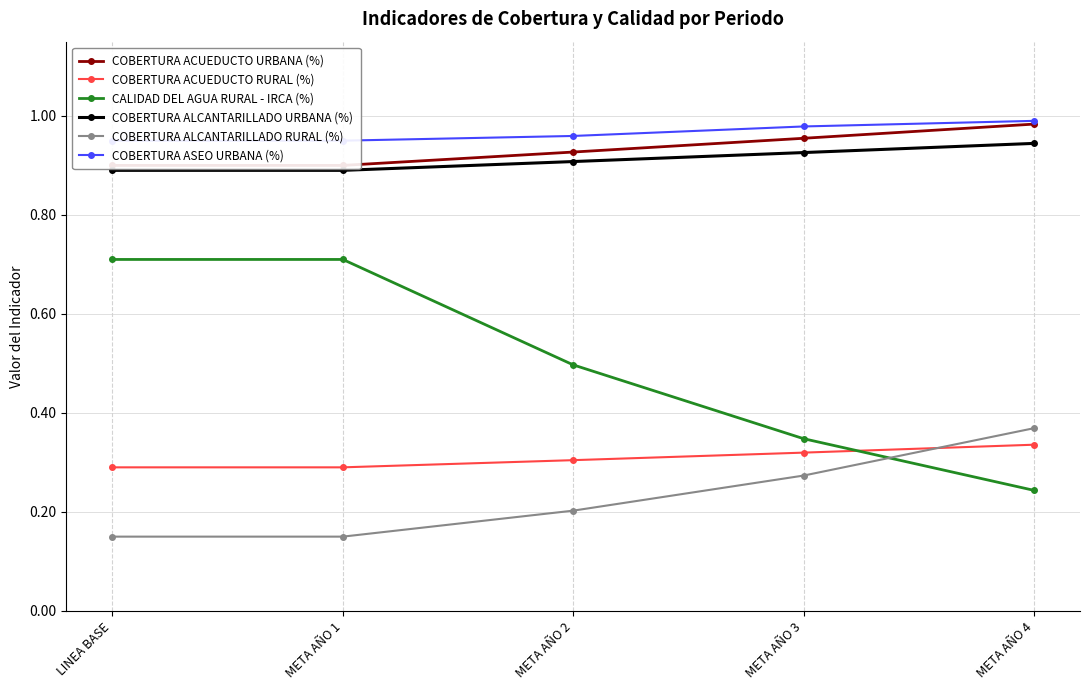

Rank the categories by COBERTURA ACUEDUCTO URBANA (%) value from highest to lowest.

META AÑO 4, META AÑO 3, META AÑO 2, LINEA BASE, META AÑO 1